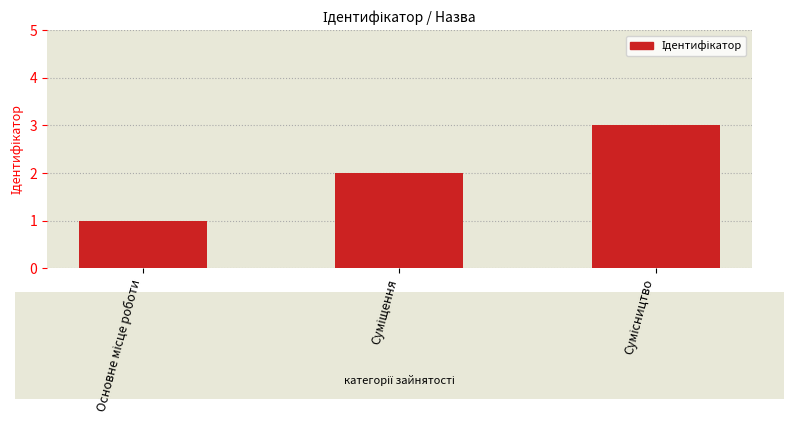

What is the minimum value shown in the chart?

1